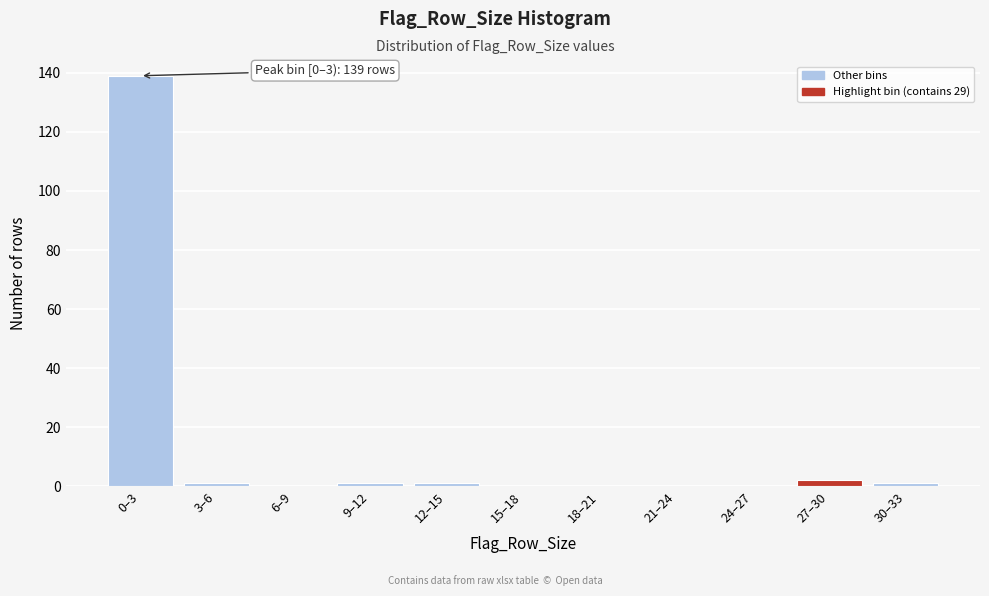

Reading left to right, list all the values displayed in this chart.

0–3=139	3–6=1	6–9=0	9–12=1	12–15=1	15–18=0	18–21=0	21–24=0	24–27=0	27–30=2	30–33=1